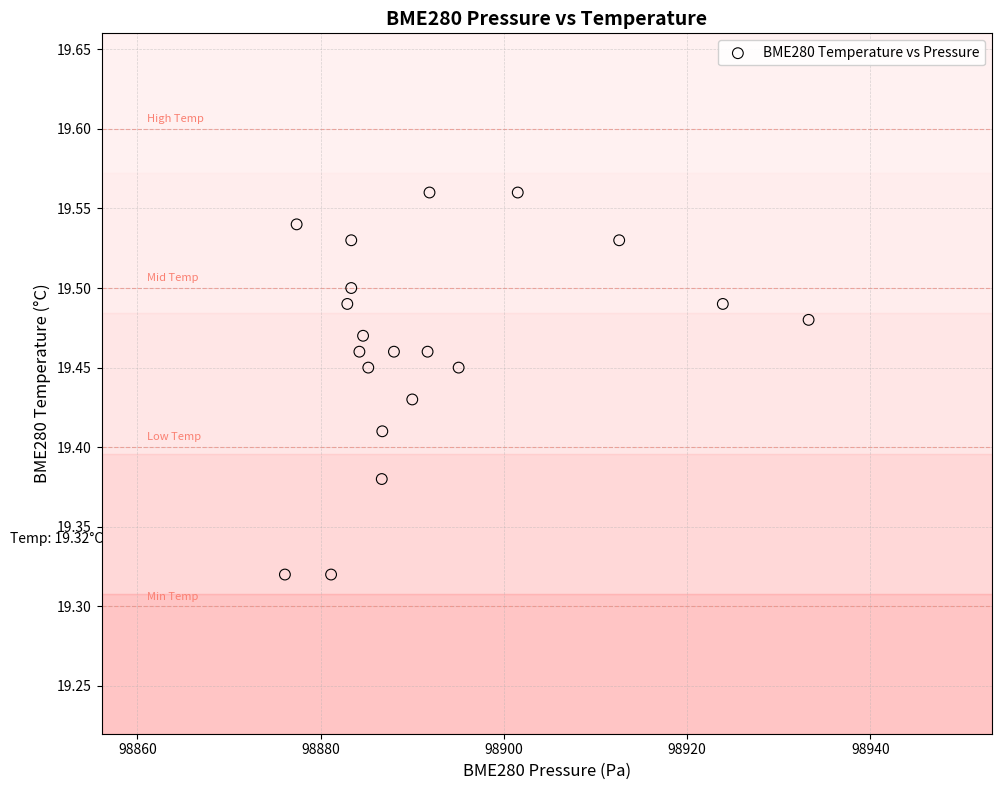

What is the range of X values (max minus min)?

57.1